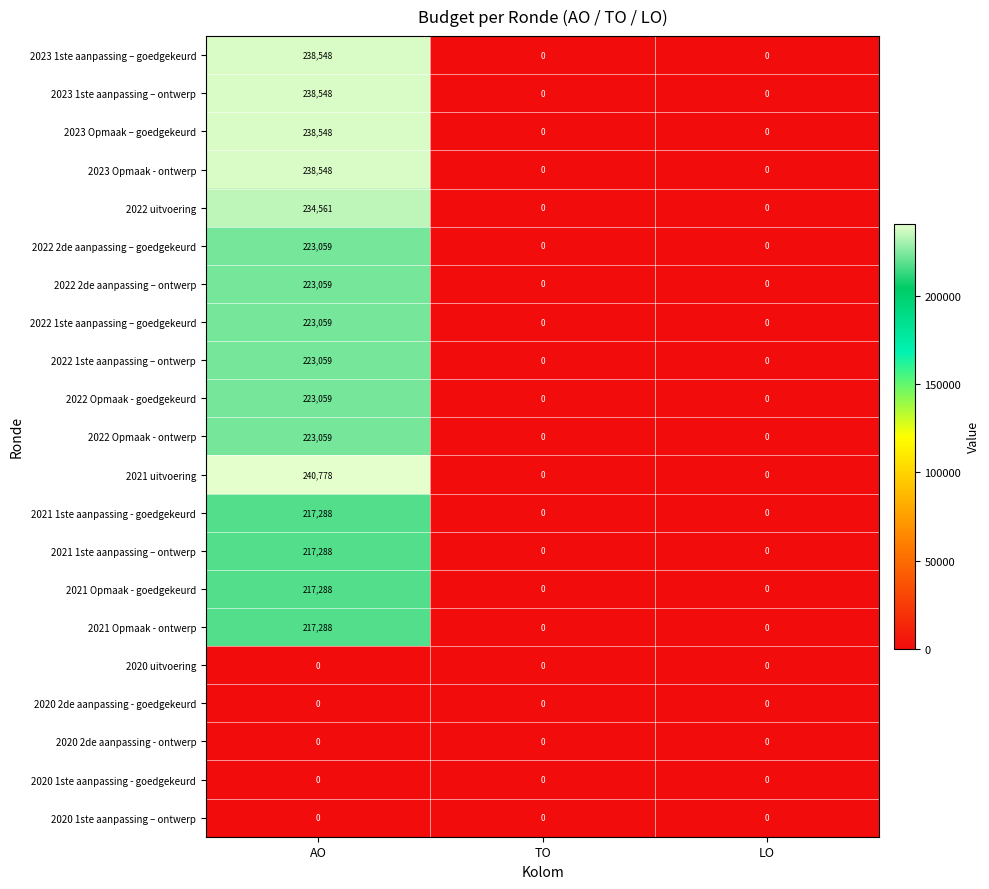

What is the approximate value of 2022 uitvoering at AO, to the nearest 10?

234560